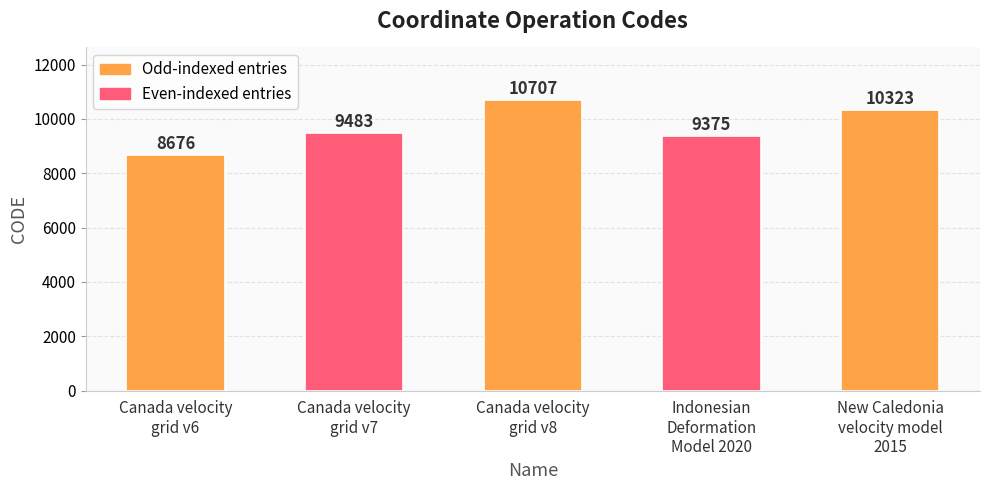

Is it true that the value at Canada velocity
grid v7 is 3800?

False